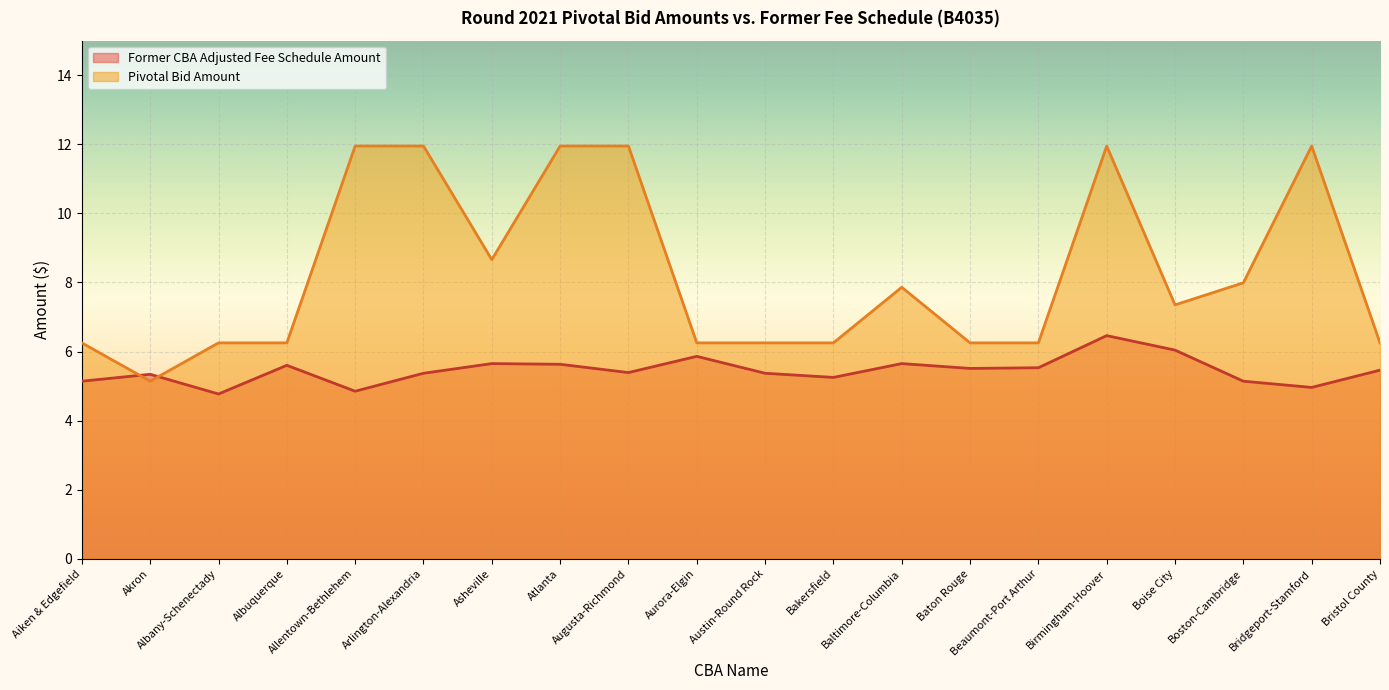

What is the difference between the maximum and minimum values in the Former CBA Adjusted Fee Schedule Amount series?

1.7